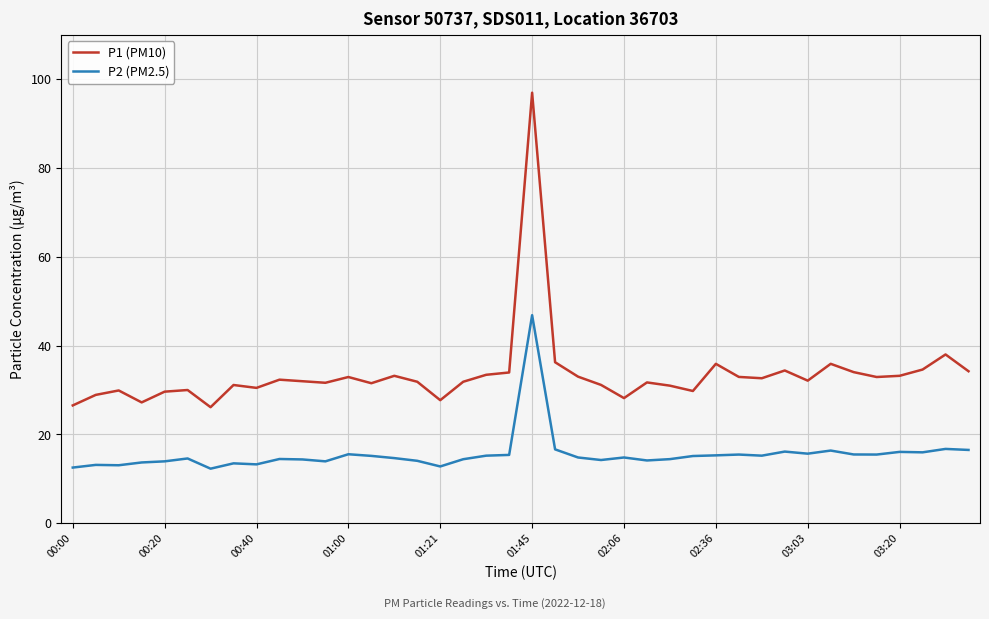

Rank the series by their average value, from highest to lowest.

P1 (PM10), P2 (PM2.5)